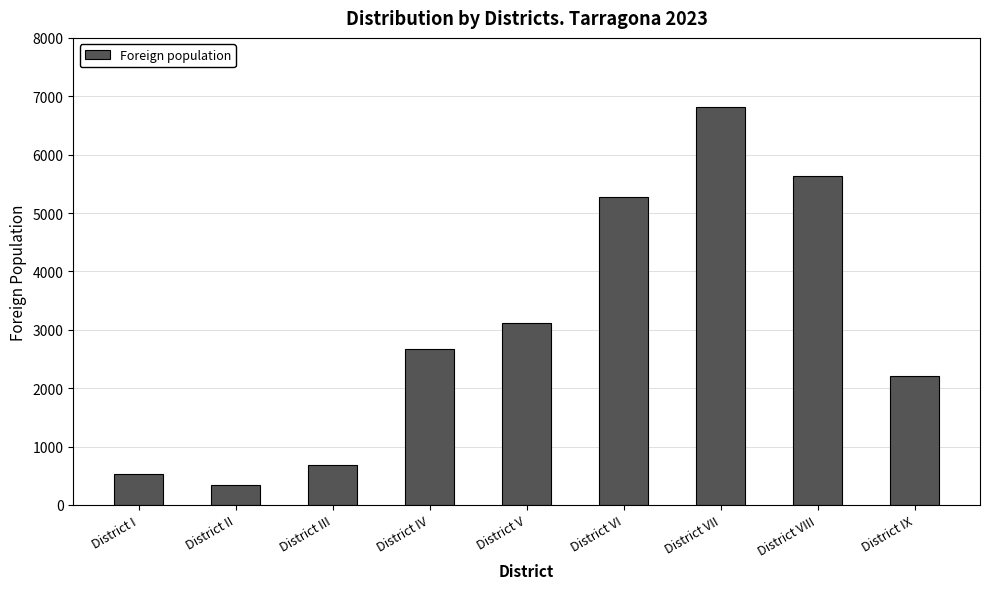

List the labels in order of value, largest first.

District VII, District VIII, District VI, District V, District IV, District IX, District III, District I, District II